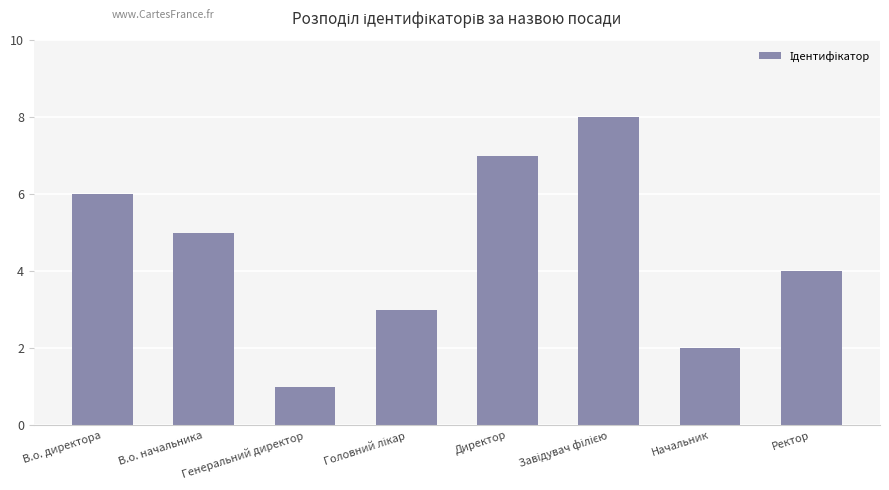

Count the number of data series in this chart.

1